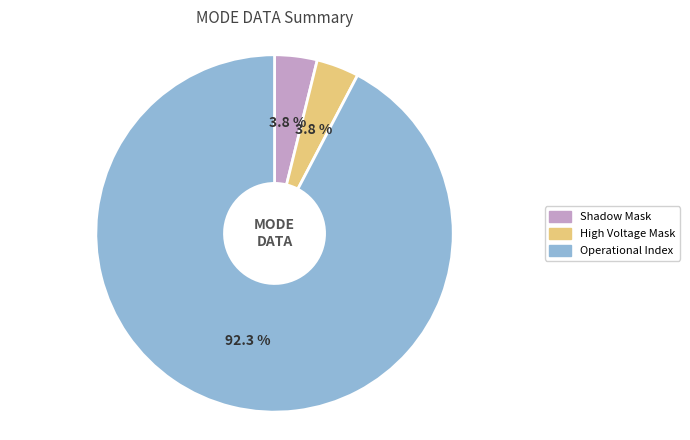

Does Shadow Mask account for over 50% of the chart?

No